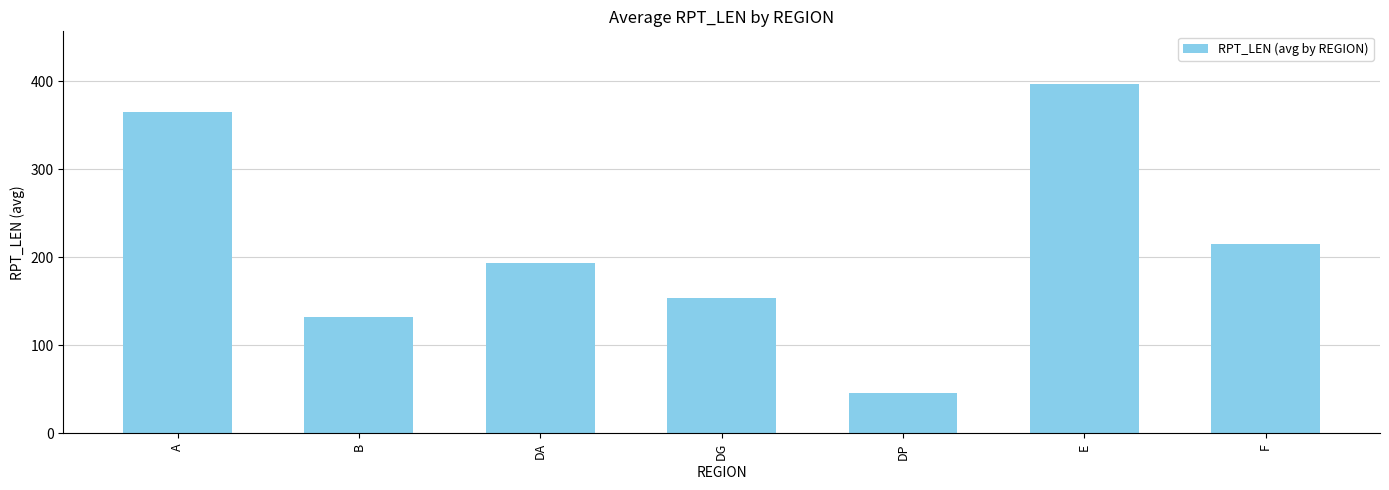

The value at E is 630. True or false?

False